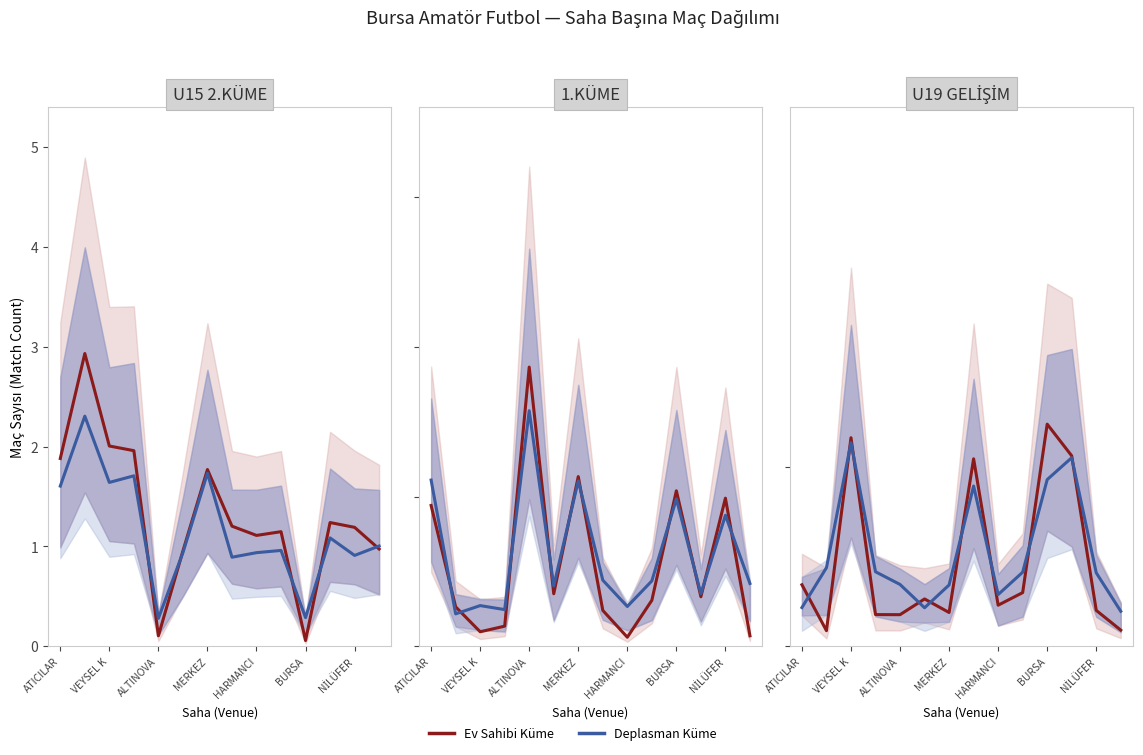

What is the approximate value of 1.KÜME at 7?

0.9